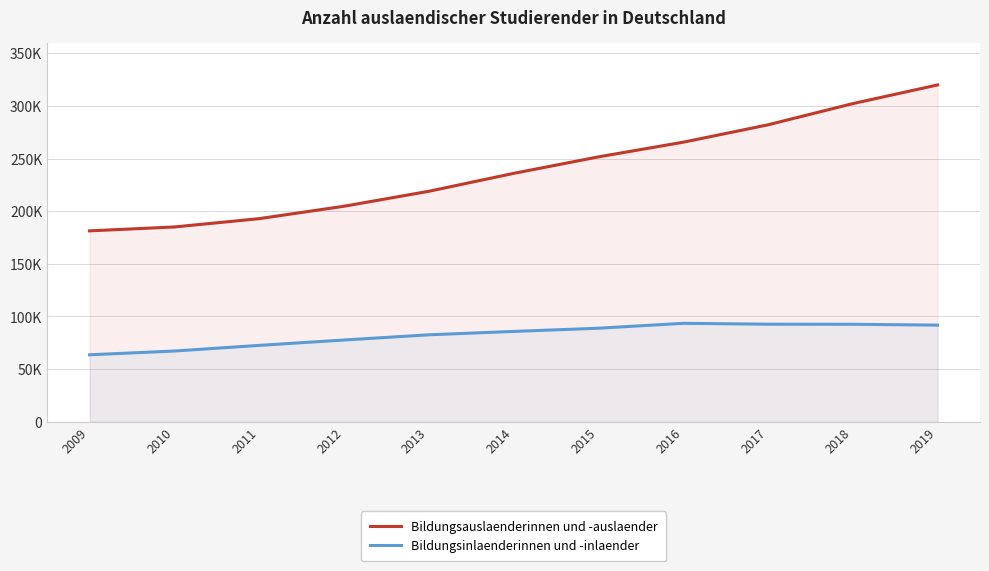

How many lines are shown in the chart?

2